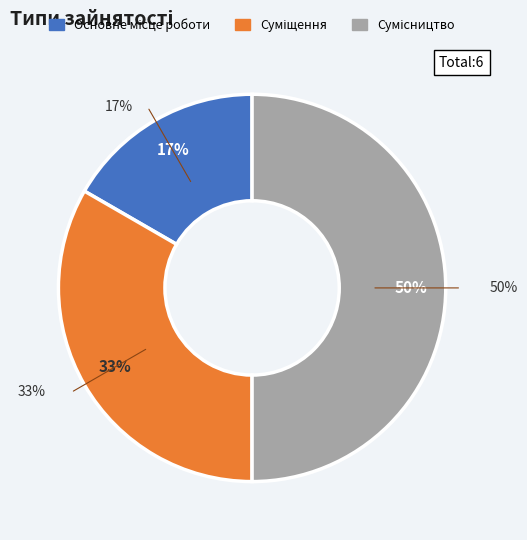

To the nearest percent, what portion does Сумісництво represent?

50%